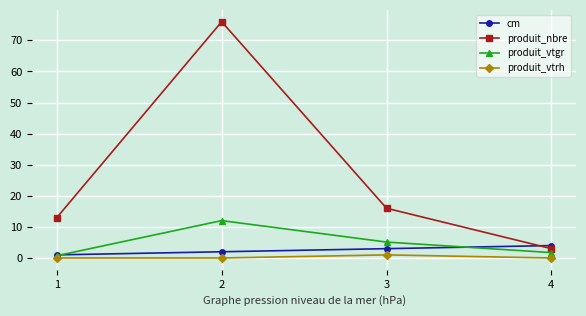

What is the total value across all series at 1?

14.7